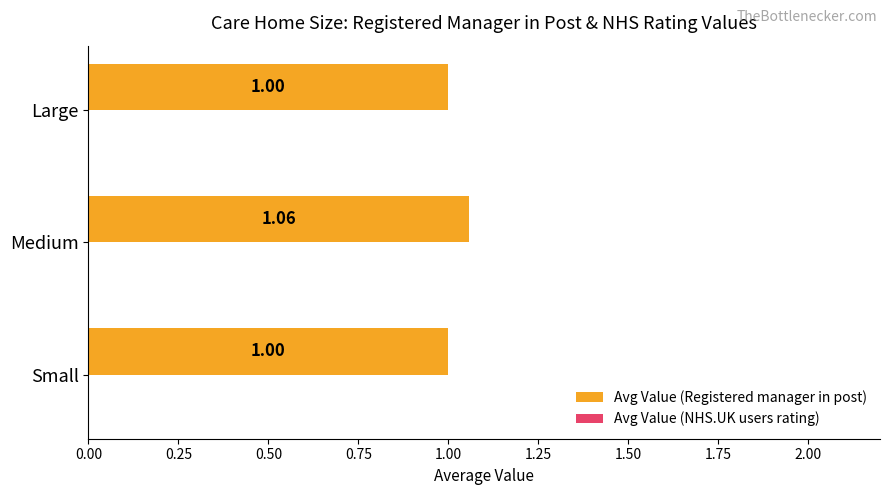

What is the sum of the values at Large and Medium?

2.1